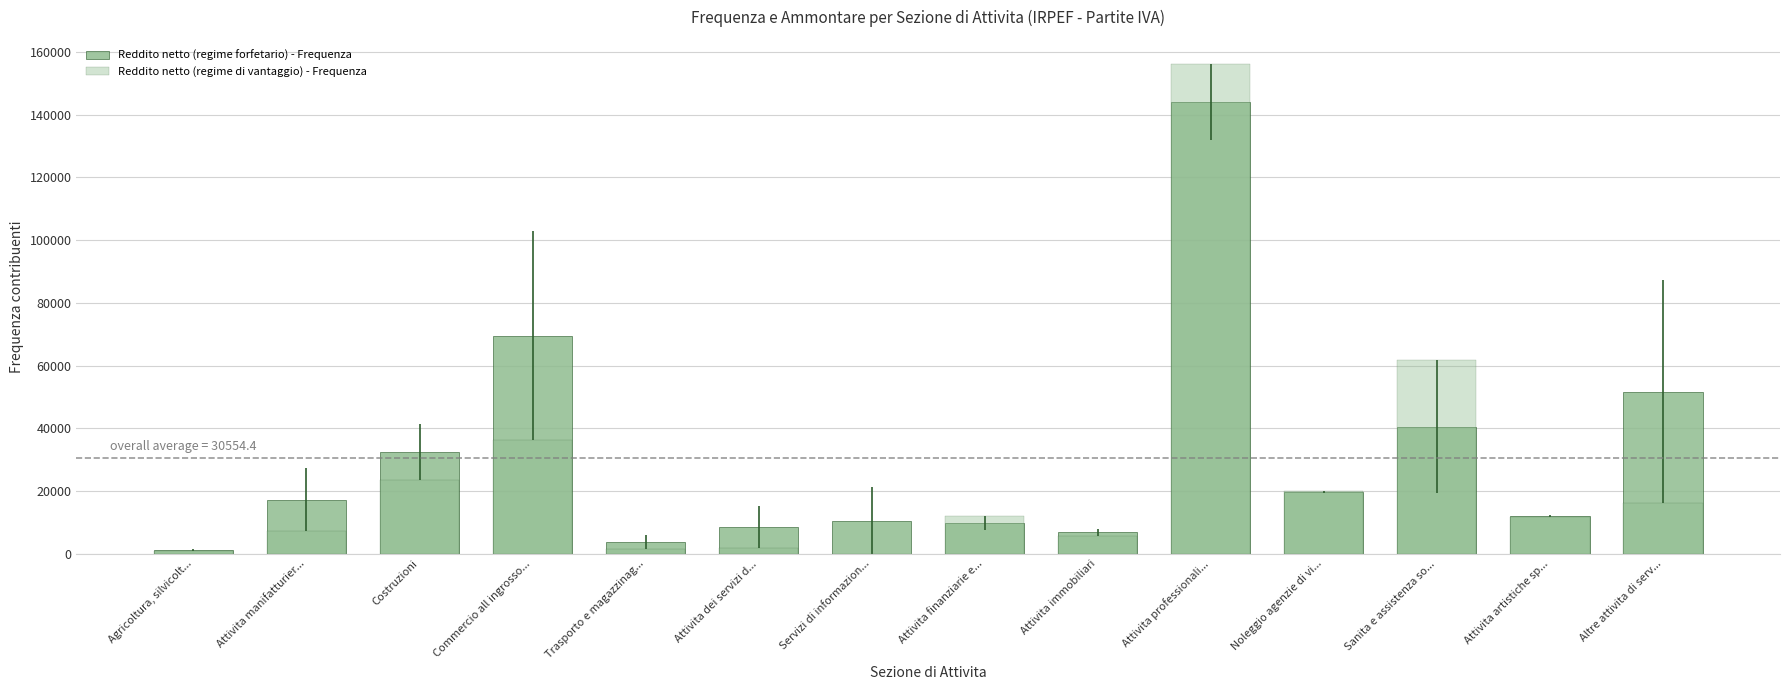

What is the highest value of the Reddito netto (regime di vantaggio) - Frequenza series?

156021